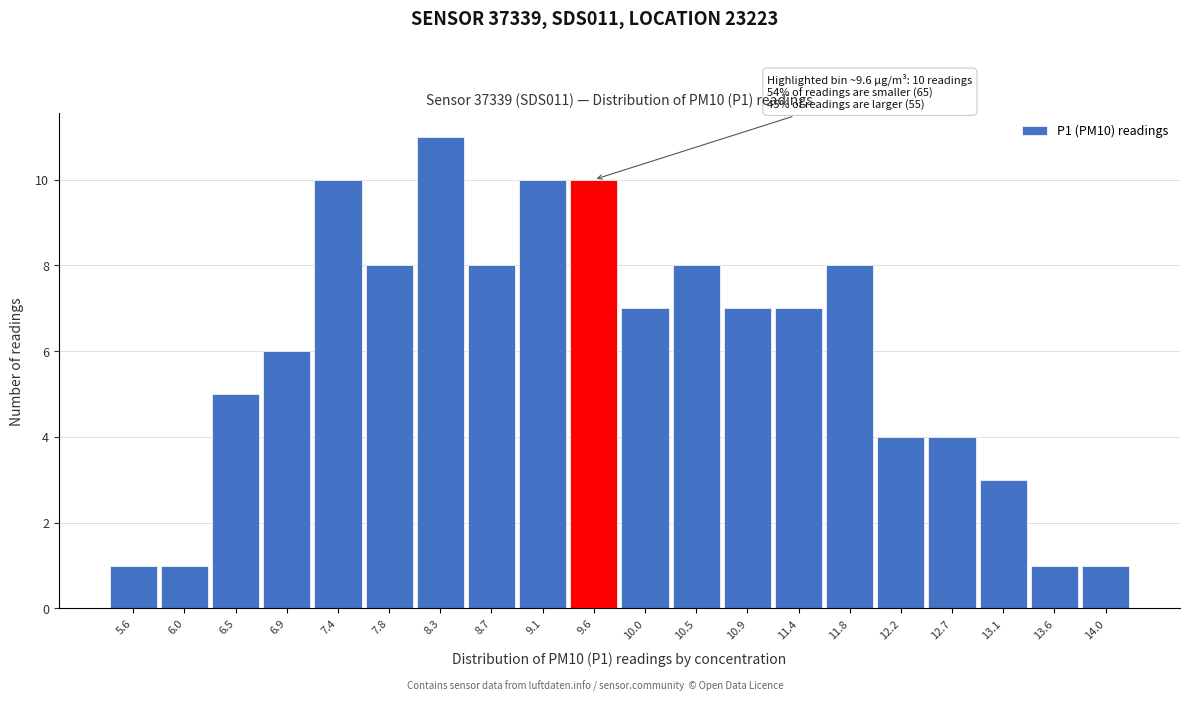

Over which range of the x-axis is the bar tallest?

8.05 to 8.50